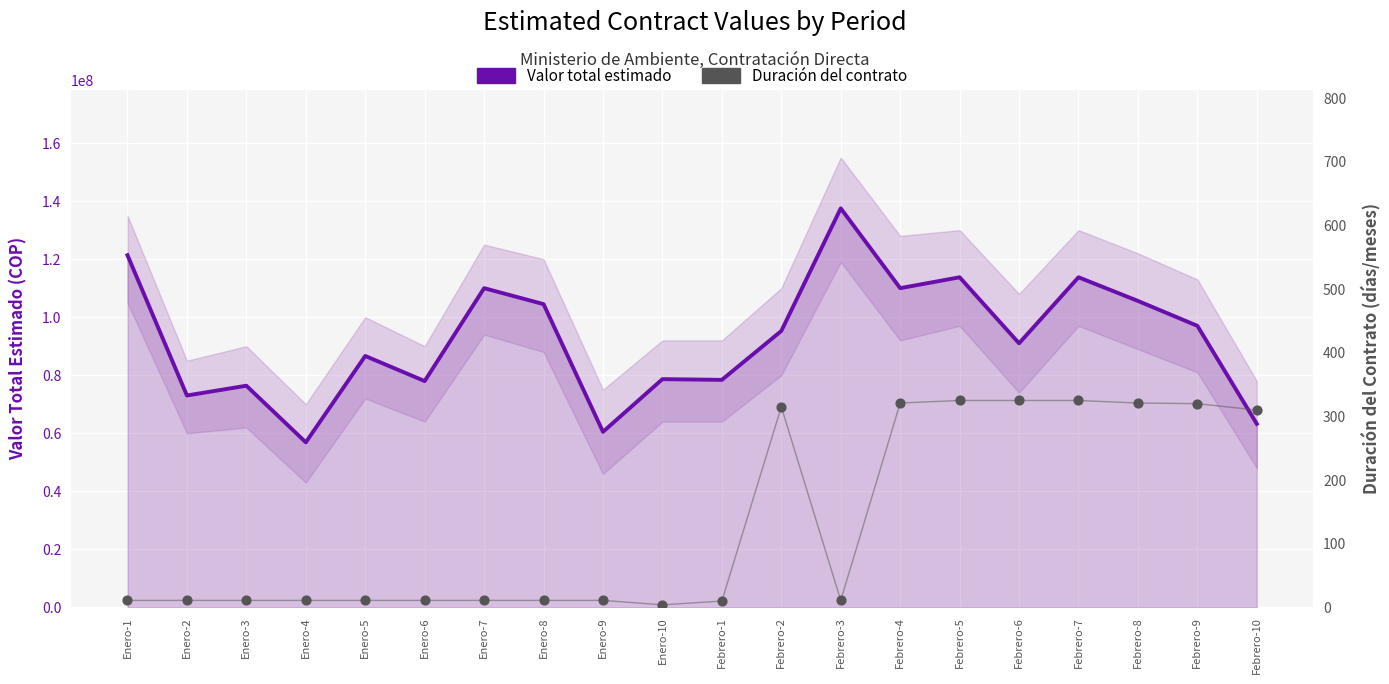

Which series contains the highest Y value?

Valor total estimado